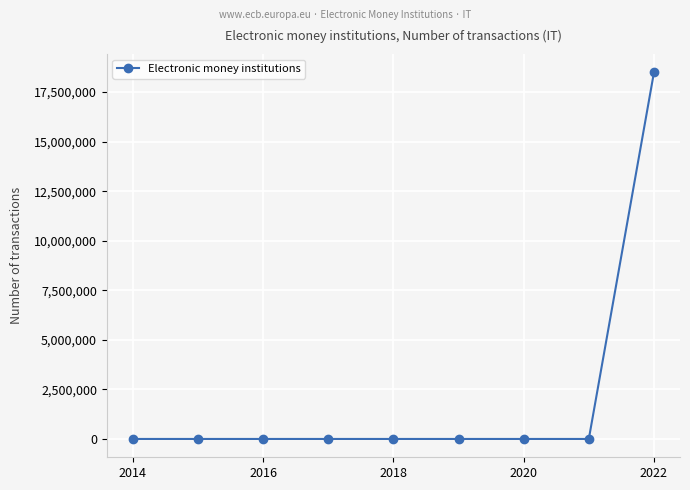

What is the sum of all values?

18486330